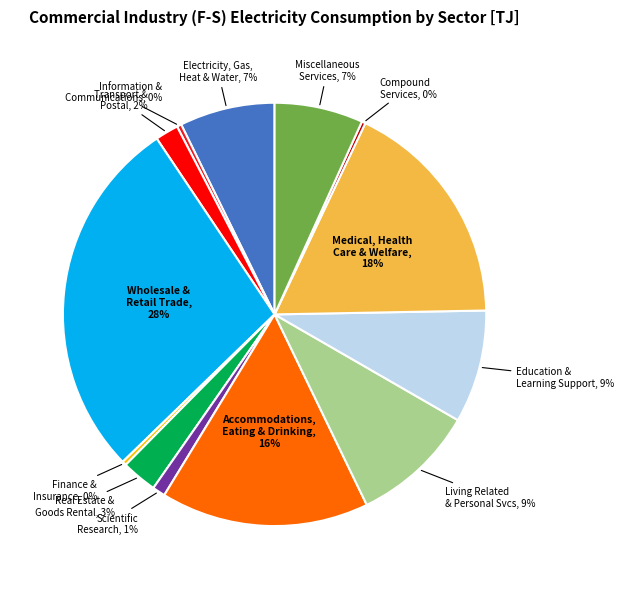

How many segments does this pie chart have?

13